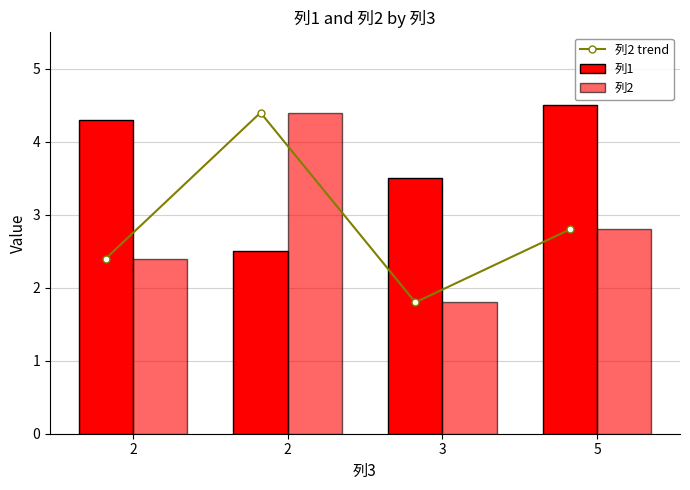

What is the maximum value for 列2 trend?

4.4